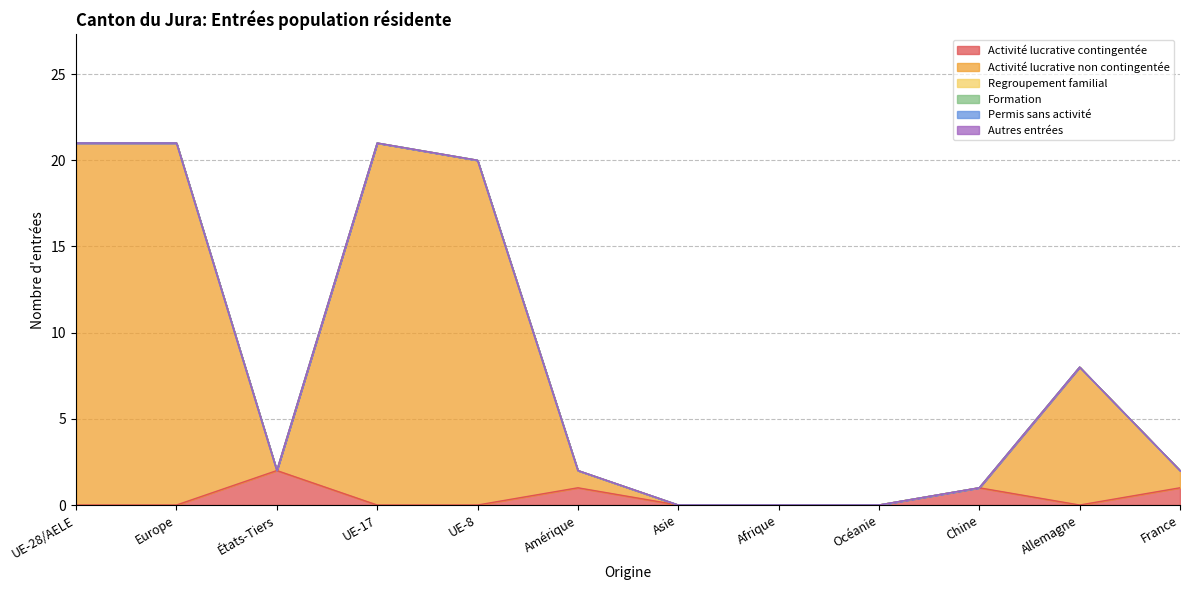

How many lines are shown in the chart?

6